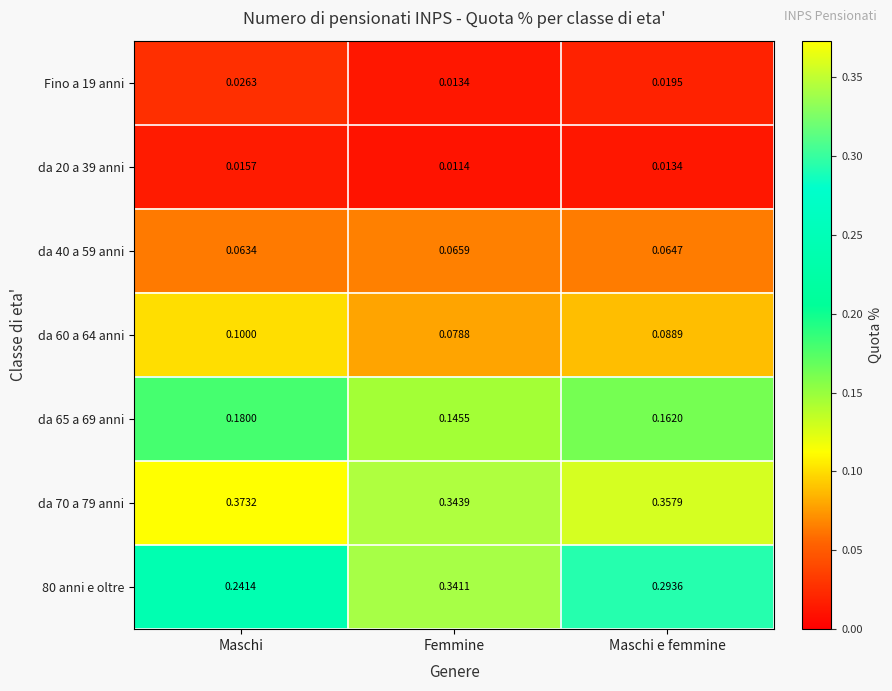

Is the value of da 60 a 64 anni at Maschi e femmine greater than the value of Fino a 19 anni at Maschi e femmine?

Yes